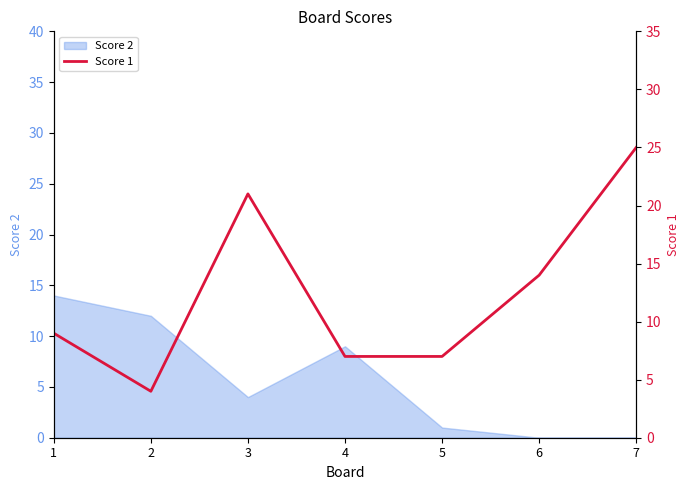

How many interior local peaks (higher than both neighbors) does the data have?

1